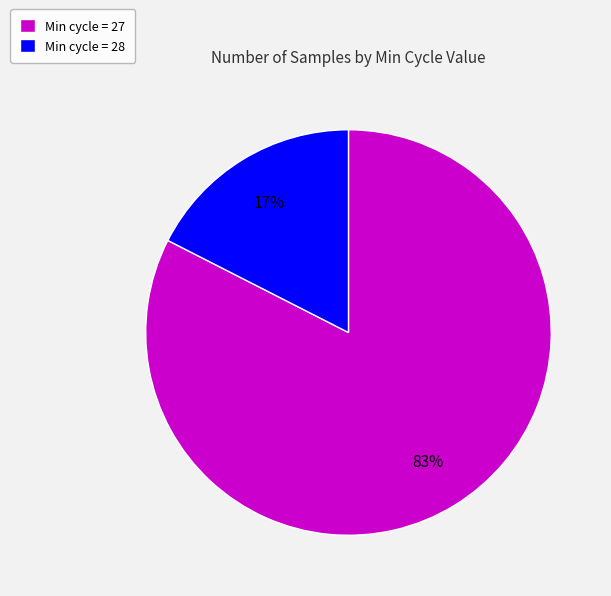

Which category has the smallest portion of the pie?

Min cycle = 28